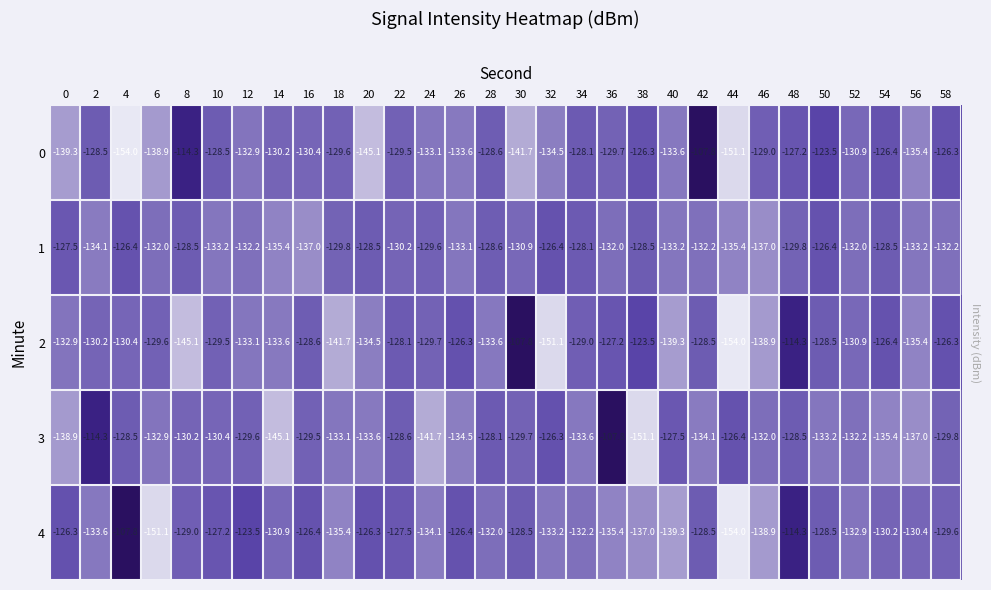

At which label does 3 reach its peak?

36